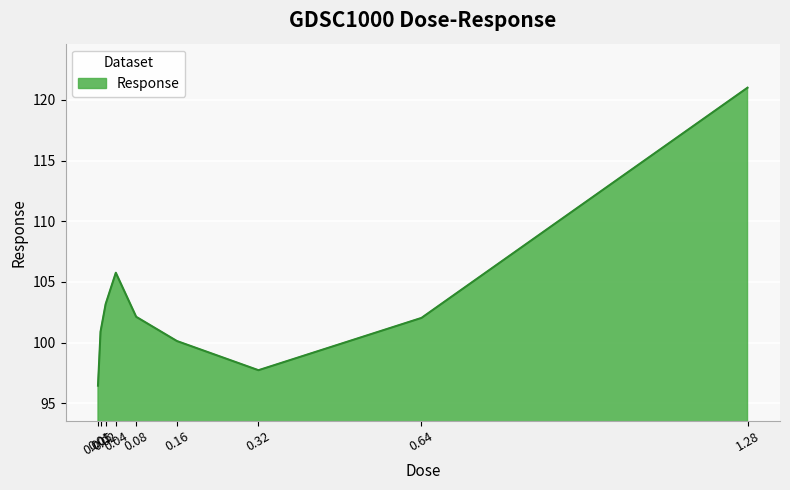

What is the greatest value displayed?

121.0